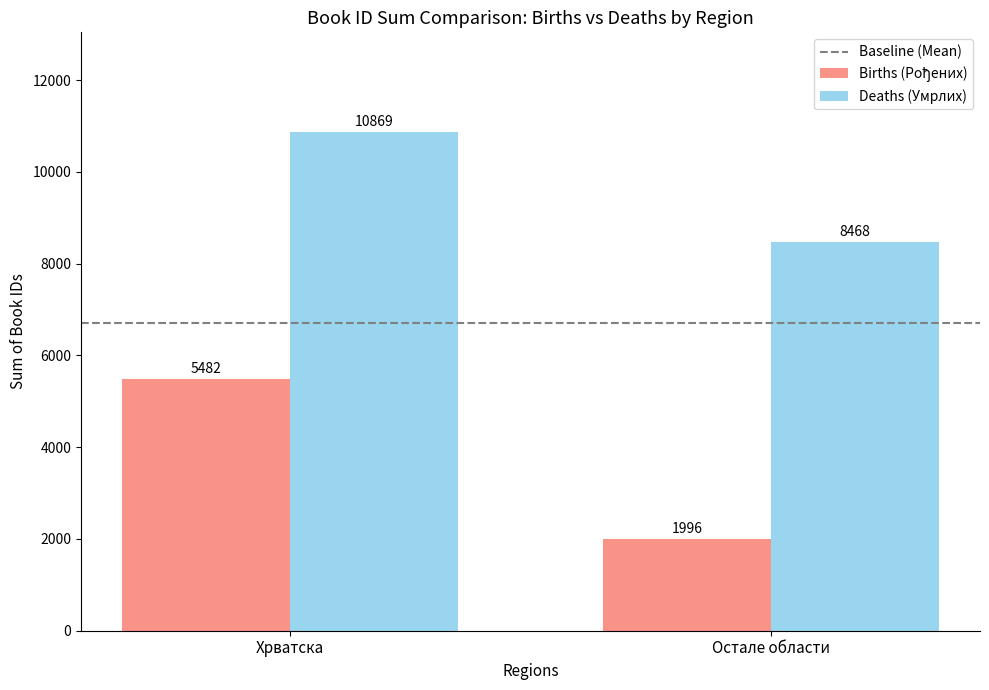

At how many categories does at least one series exceed 3524?

2